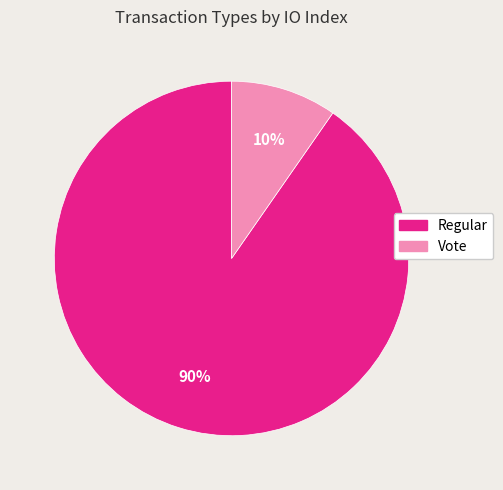

Which has a higher value, Regular or Vote?

Regular